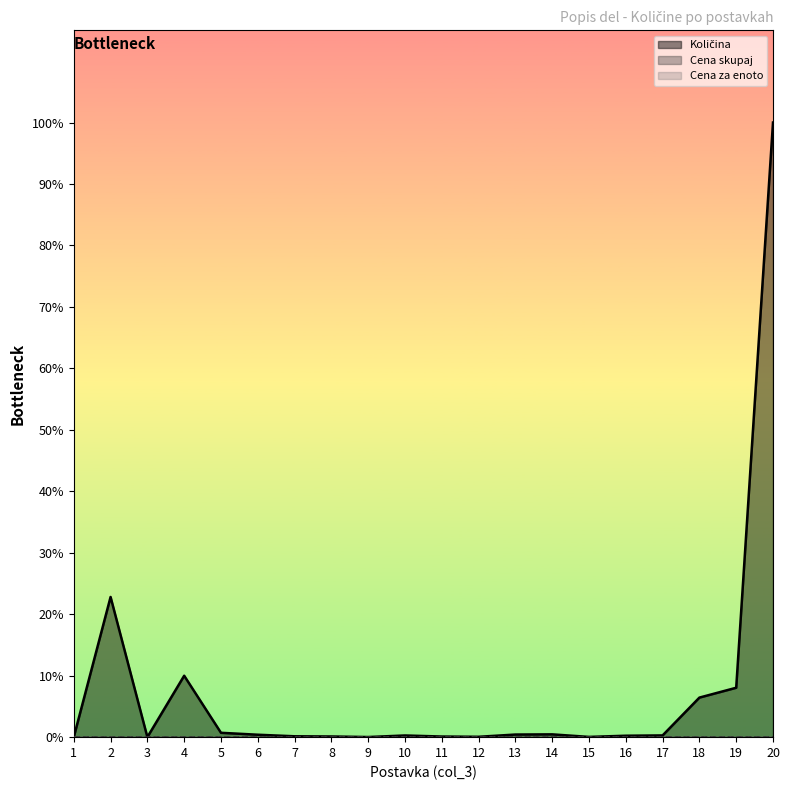

How many lines are shown in the chart?

3